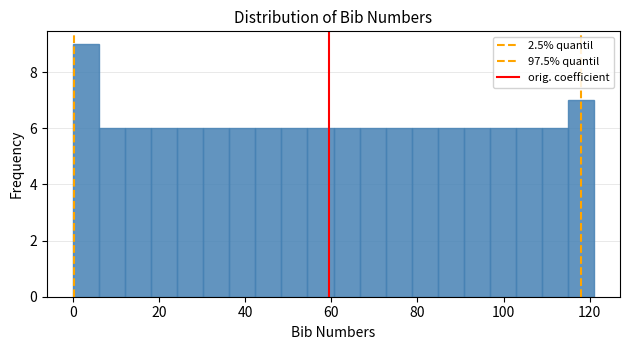

Around what value on the x-axis is the tallest bar? Give the approximate position of its centre, as read against the axis.

4